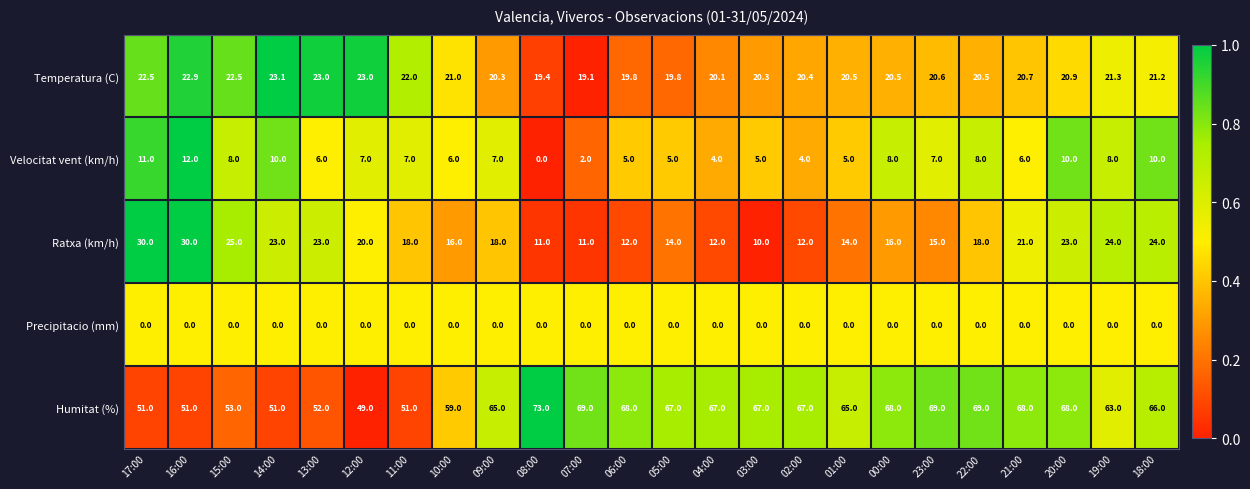

What is the sum of all Temperatura (C) values?

505.4